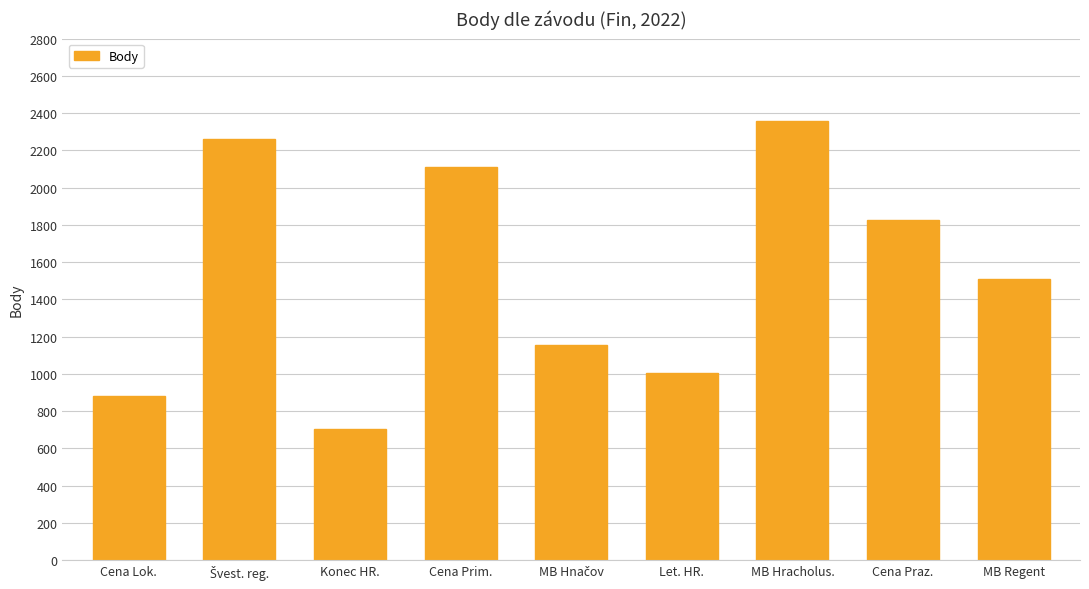

What is the ratio of the value at Let. HR. to the value at Konec HR.?

1.4